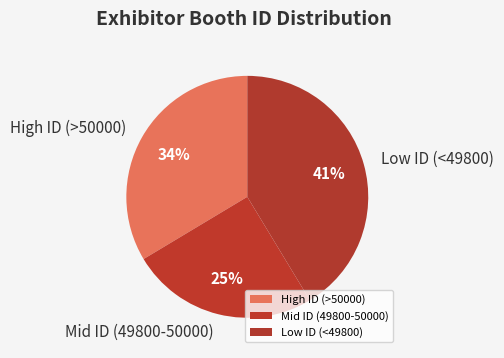

What is the largest slice in the pie chart?

Low ID (<49800)